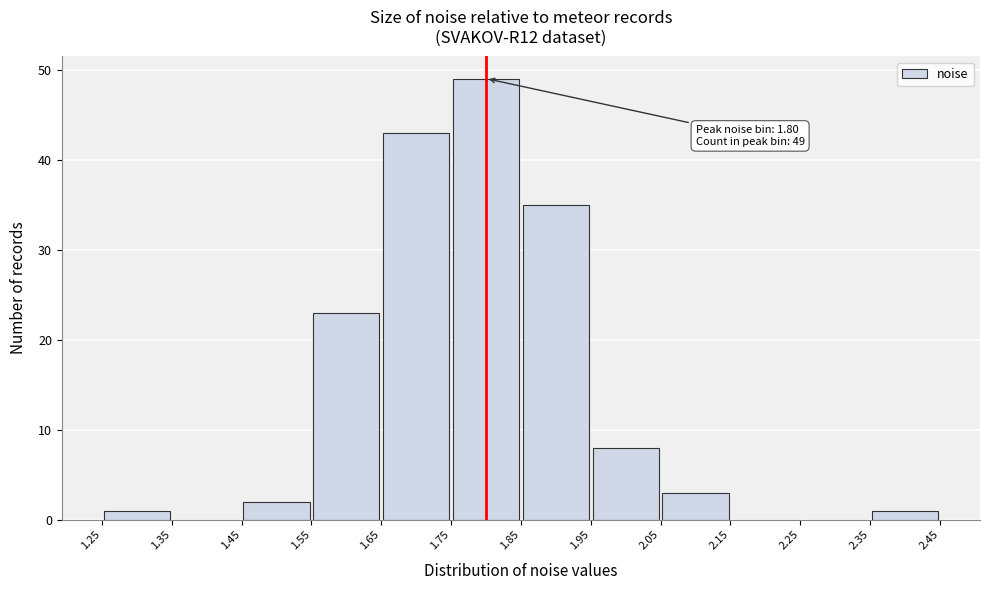

Which range on the x-axis has the tallest bar?

1.75 to 1.85